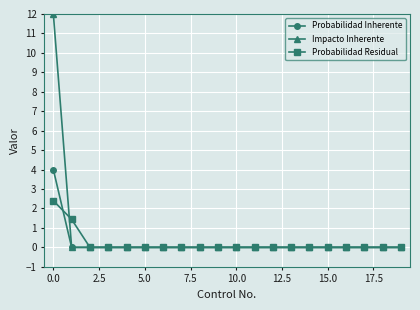

What is the greatest value displayed?

12.0